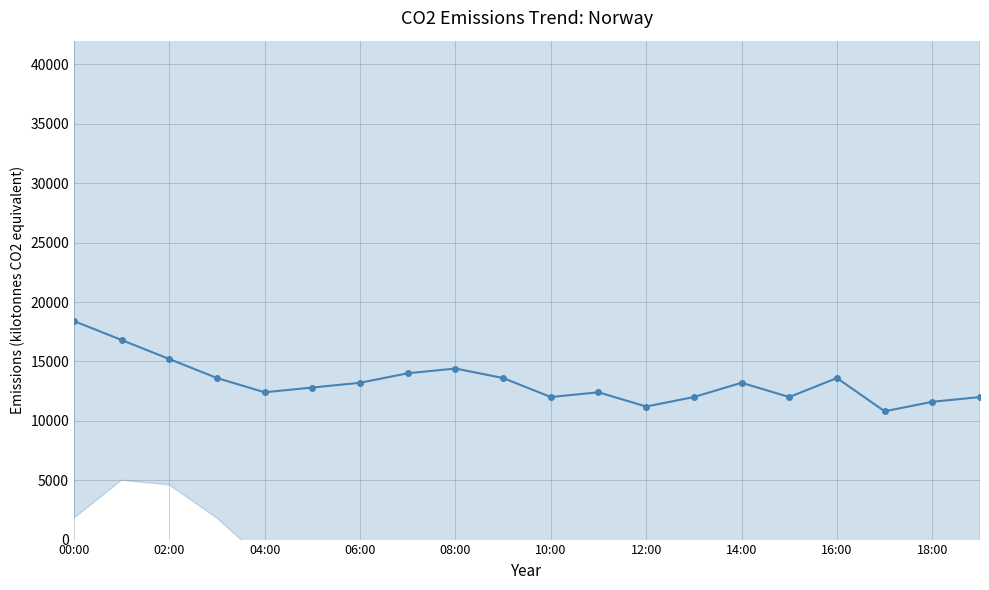

Which has a higher value, 08:00 or 17?

08:00